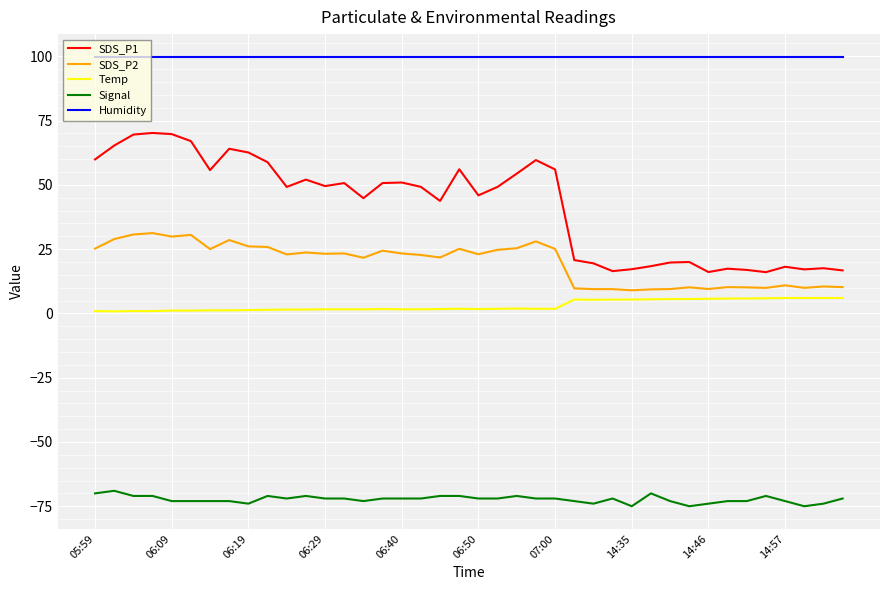

Rank the series by their maximum value, from highest to lowest.

Humidity, SDS_P1, SDS_P2, Temp, Signal